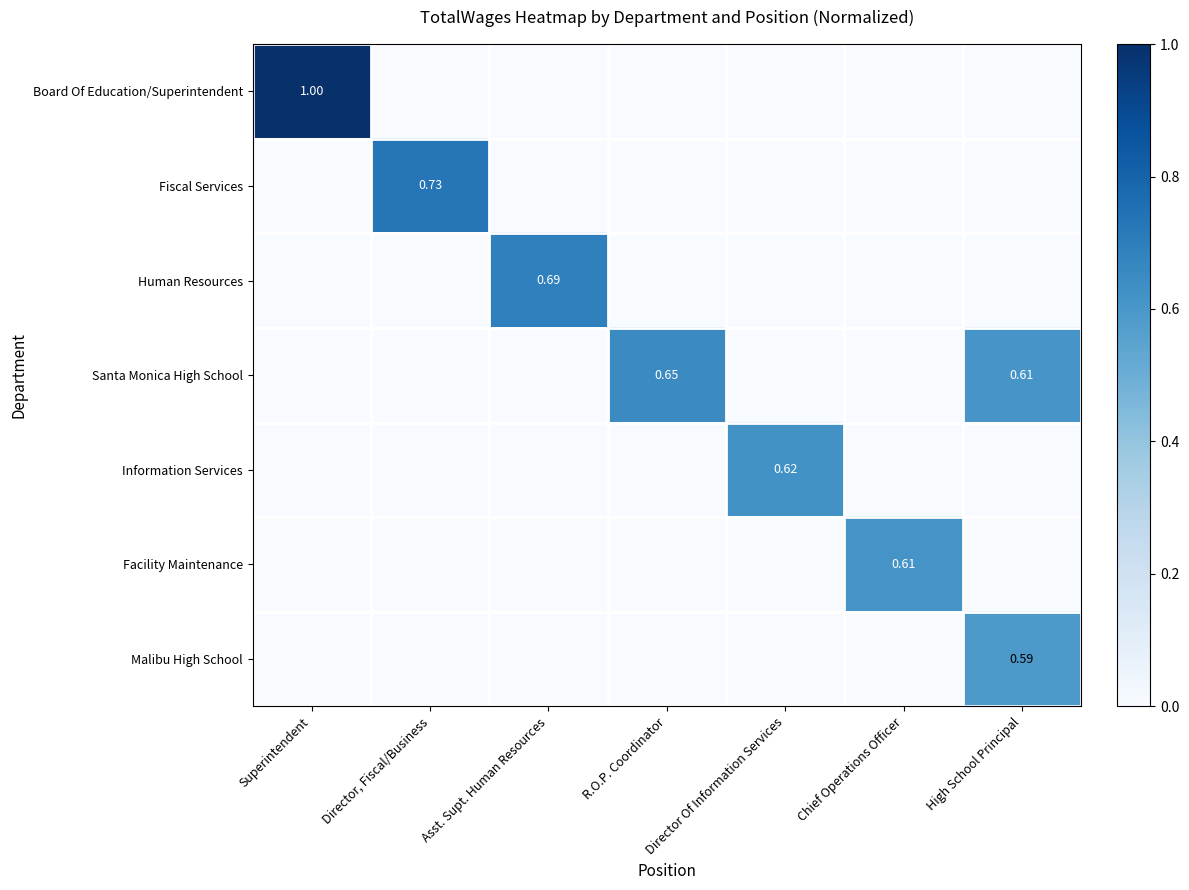

Count the number of data series in this chart.

7